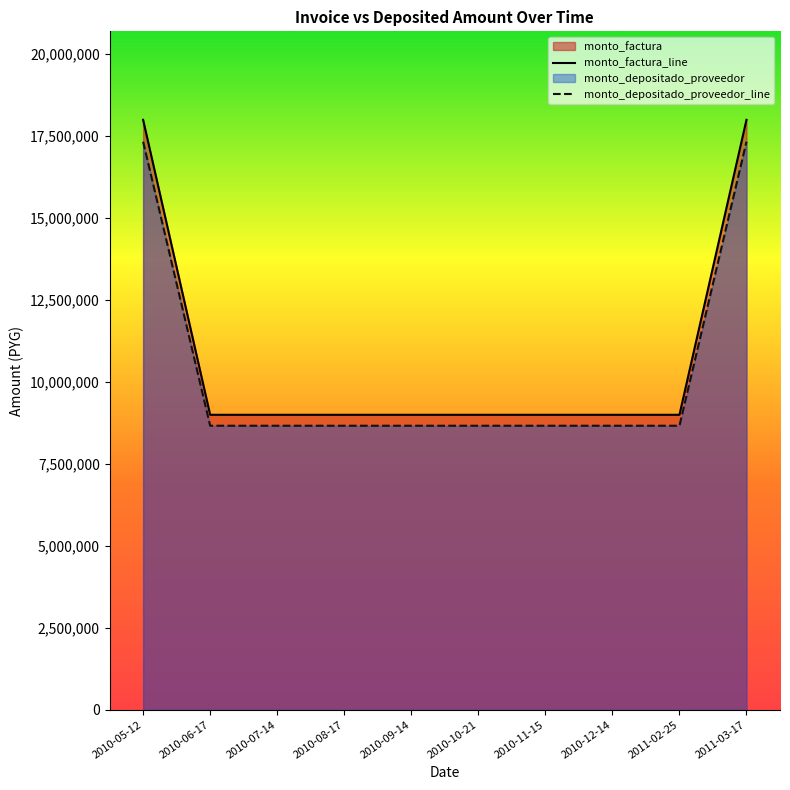

Count the number of data series in this chart.

2